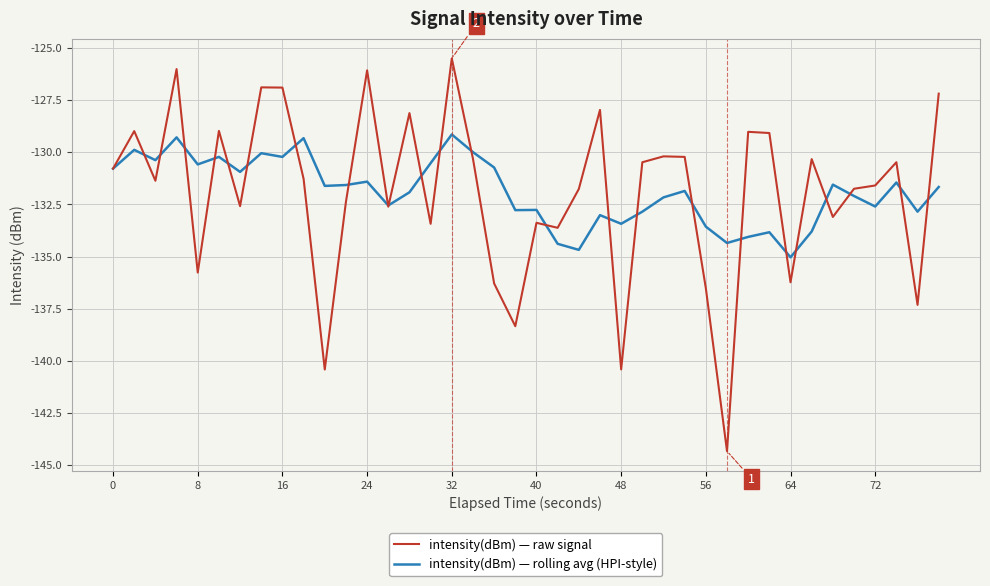

What is the average value of the intensity(dBm) — rolling avg (HPI-style) series?

-131.9